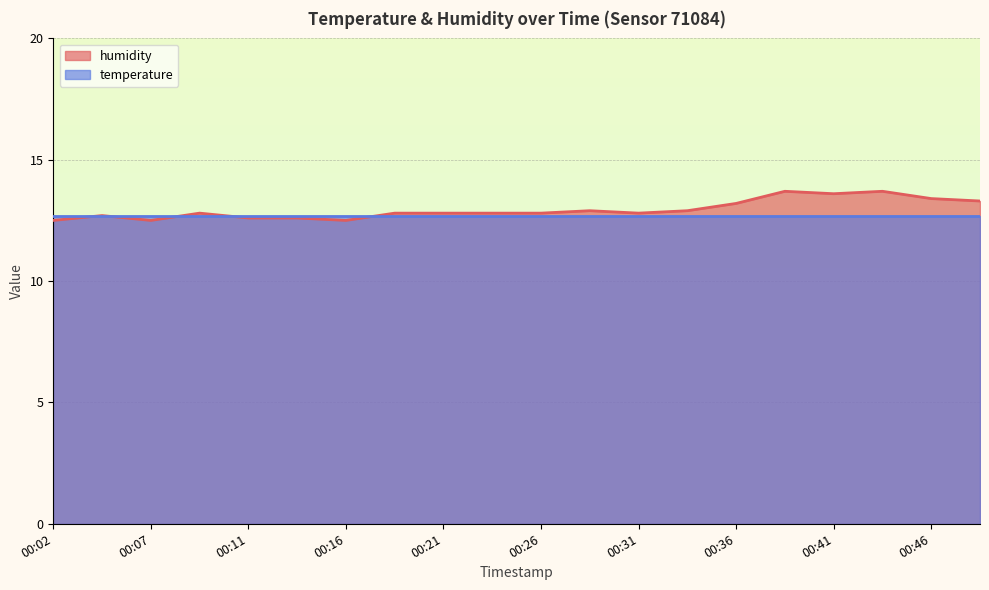

What is the change in value from 00:14 to 00:36?

+0.6